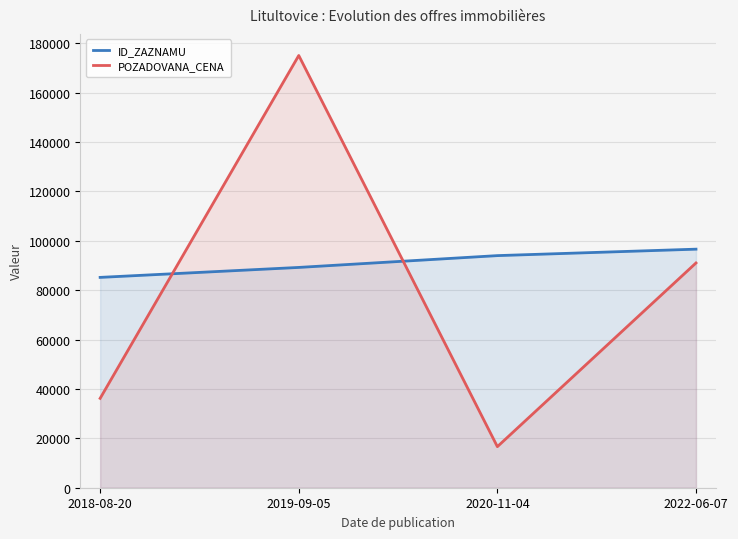

Rank the series by their average value, from highest to lowest.

ID_ZAZNAMU, POZADOVANA_CENA